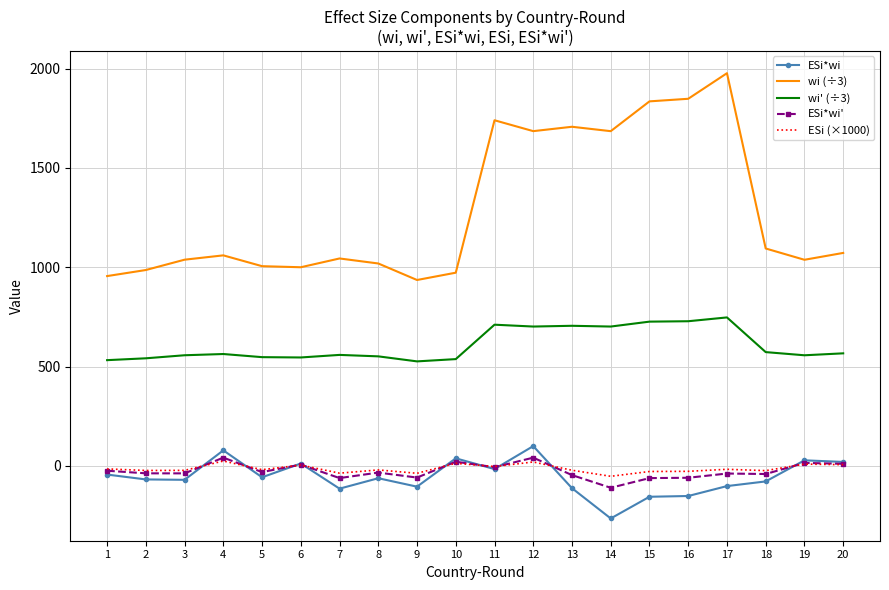

Which series has the largest total across all categories?

wi (÷3)